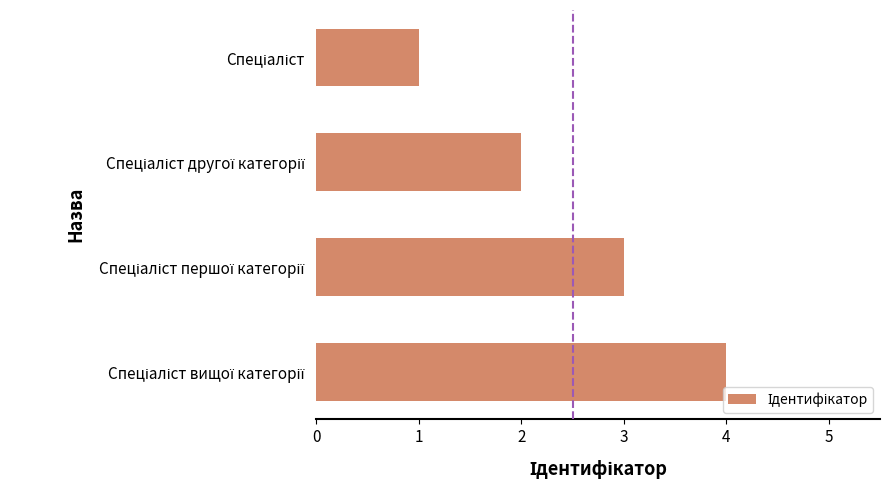

What is the greatest value displayed?

4